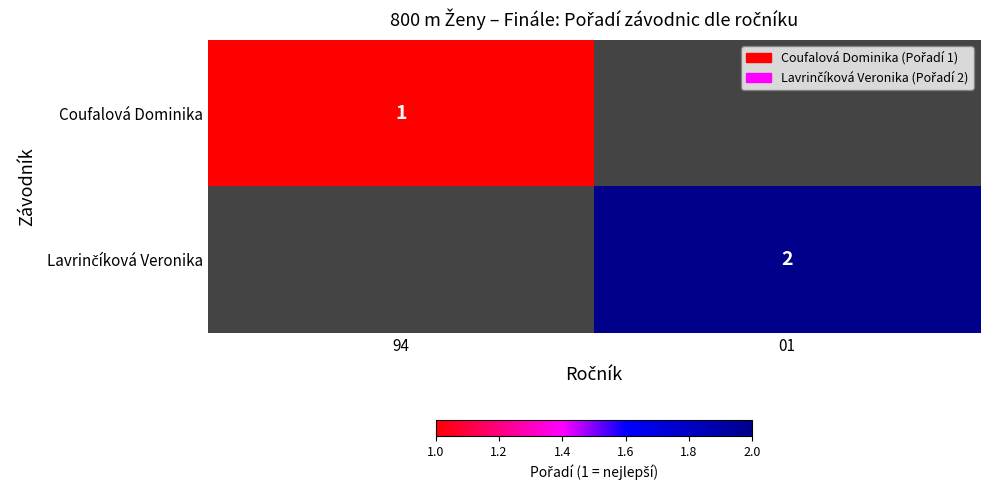

The Coufalová Dominika series shows 0 at 94. True or false?

False